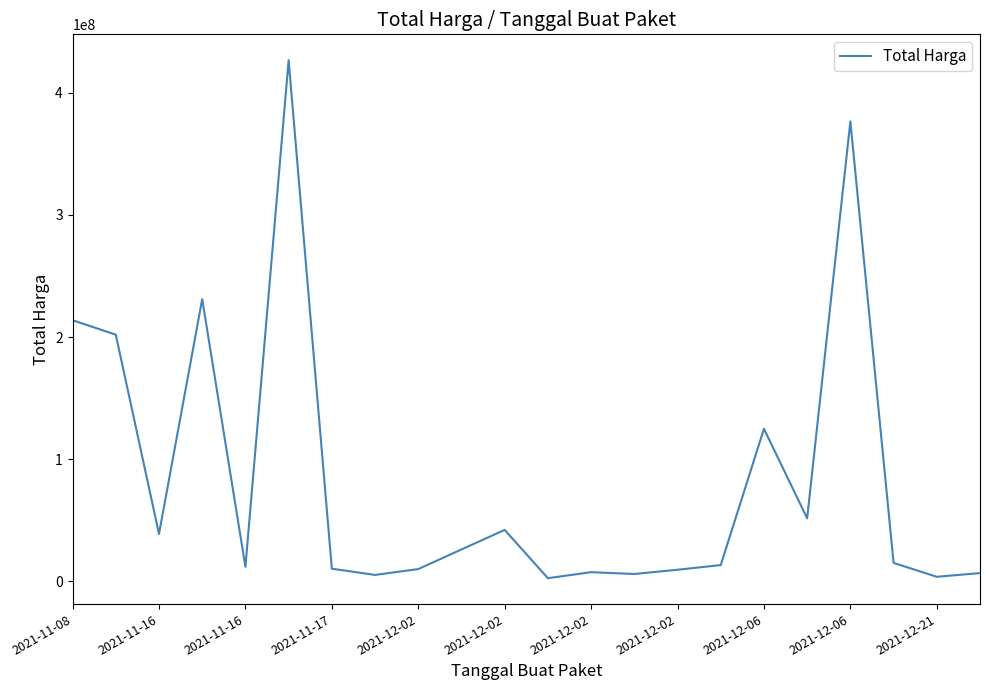

What is the minimum value shown in the chart?

2599960